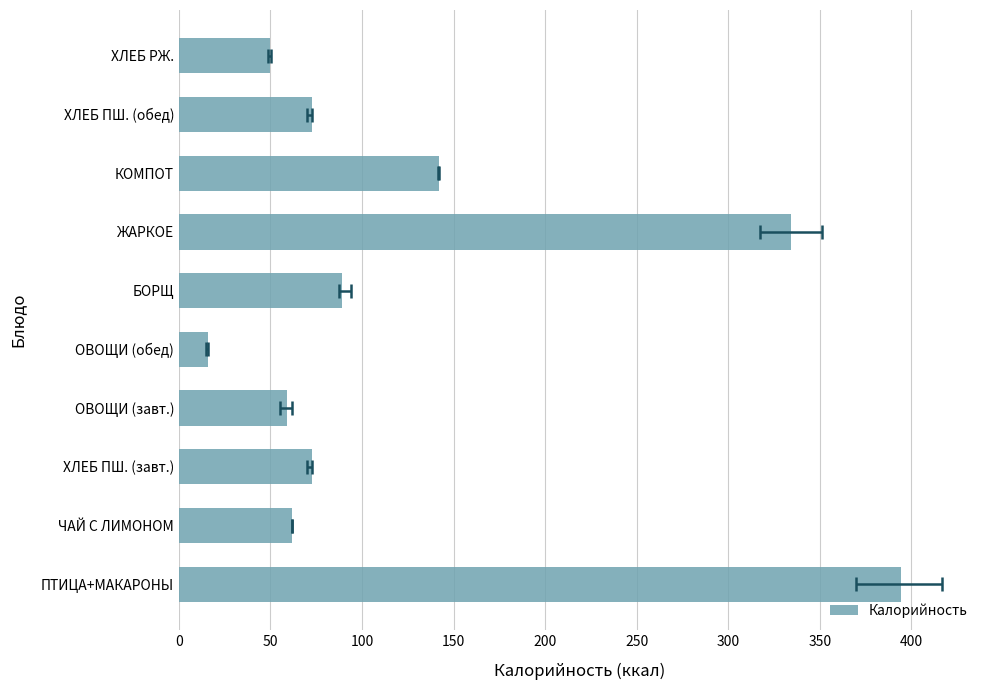

True or false: the data shows 394.1 at ПТИЦА+МАКАРОНЫ.

True